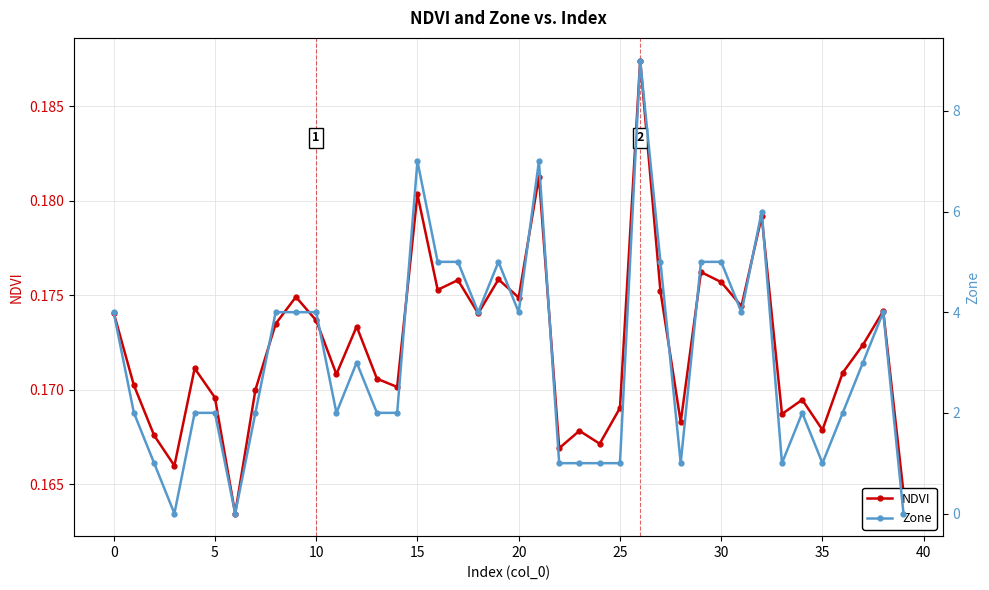

Count the number of categories in the chart.

40